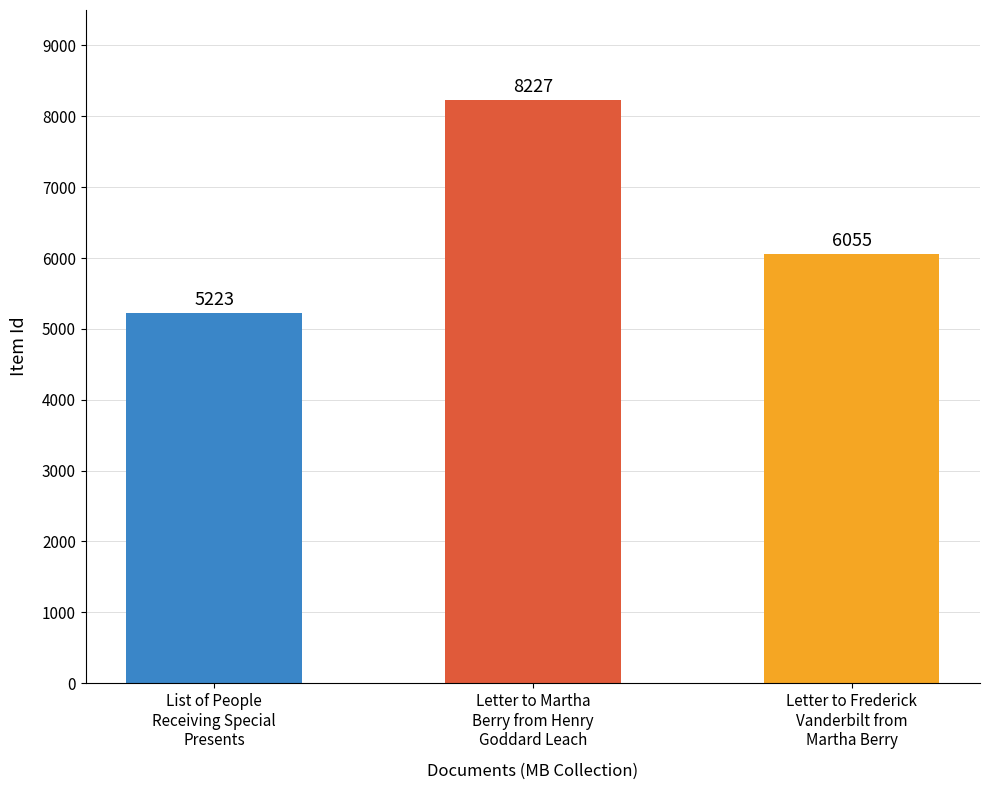

Reading right to left, list all the values displayed in this chart.

6055	8227	5223